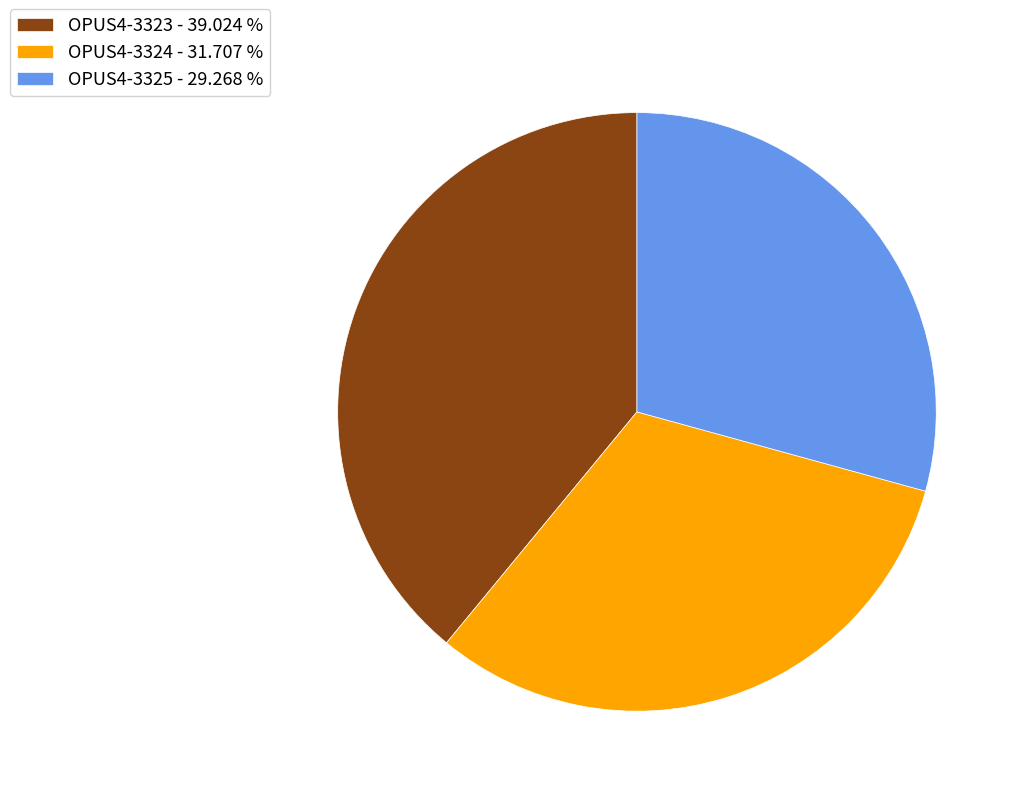

Which slice is the smallest?

OPUS4-3325